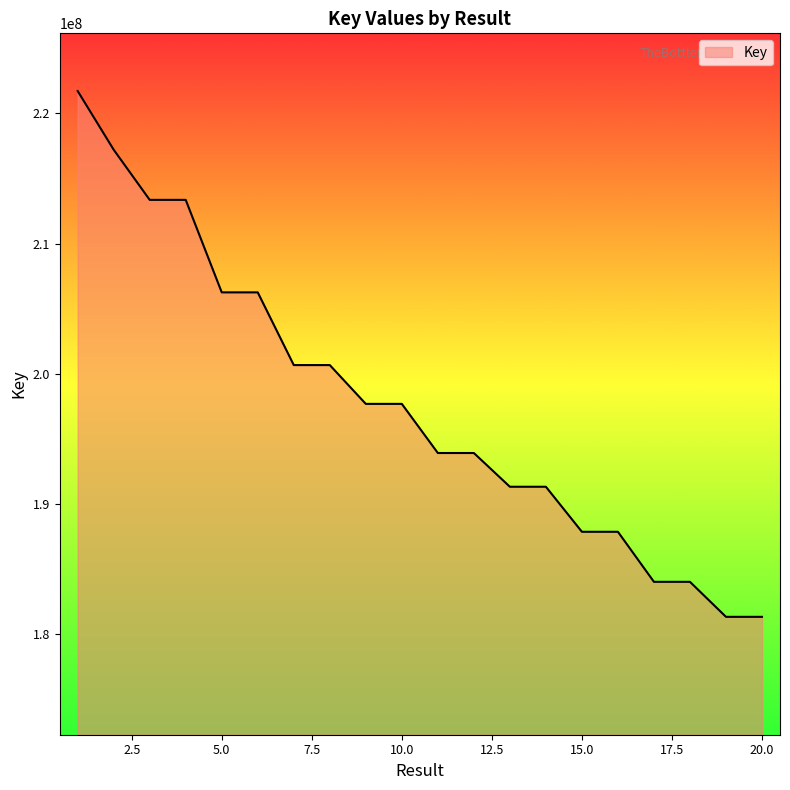

What is the minimum value shown in the chart?

181293950